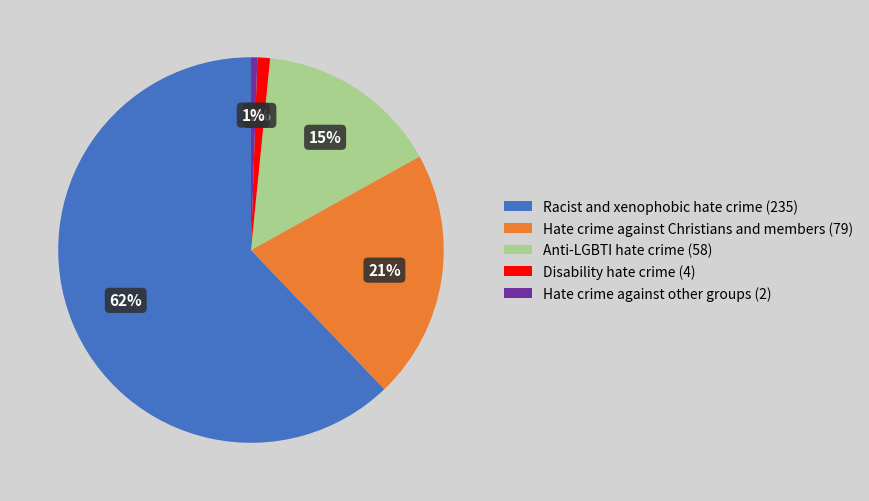

Is the sum of Hate crime against Christians and members (79) and Disability hate crime (4) greater than half?

No